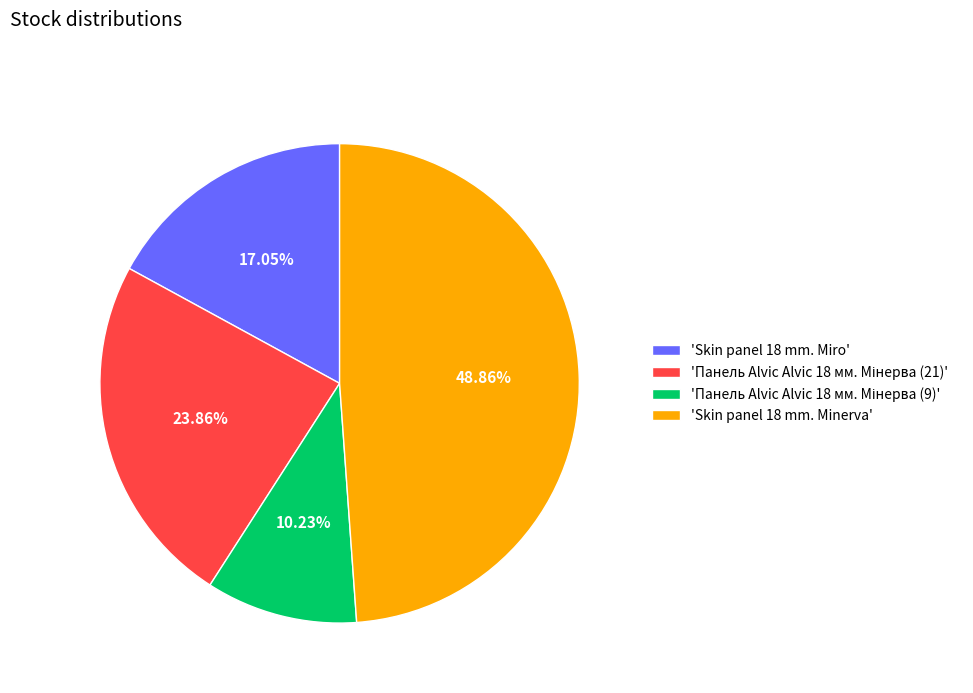

What is the largest slice in the pie chart?

'Skin panel 18 mm. Minerva'